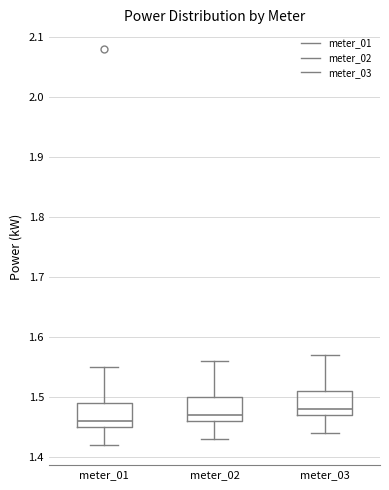

Reading left to right, transcribe this box plot: for each box, give where its median line is, the range the box spans, and where its two whiskers end, as read against the y-axis. The values are not printed on the chart, so give them approximately, as read against the axis.

meter_01: median 1.46, box 1.45 to 1.49, whiskers 1.42 to 1.55
meter_02: median 1.47, box 1.46 to 1.50, whiskers 1.43 to 1.56
meter_03: median 1.48, box 1.47 to 1.51, whiskers 1.44 to 1.57